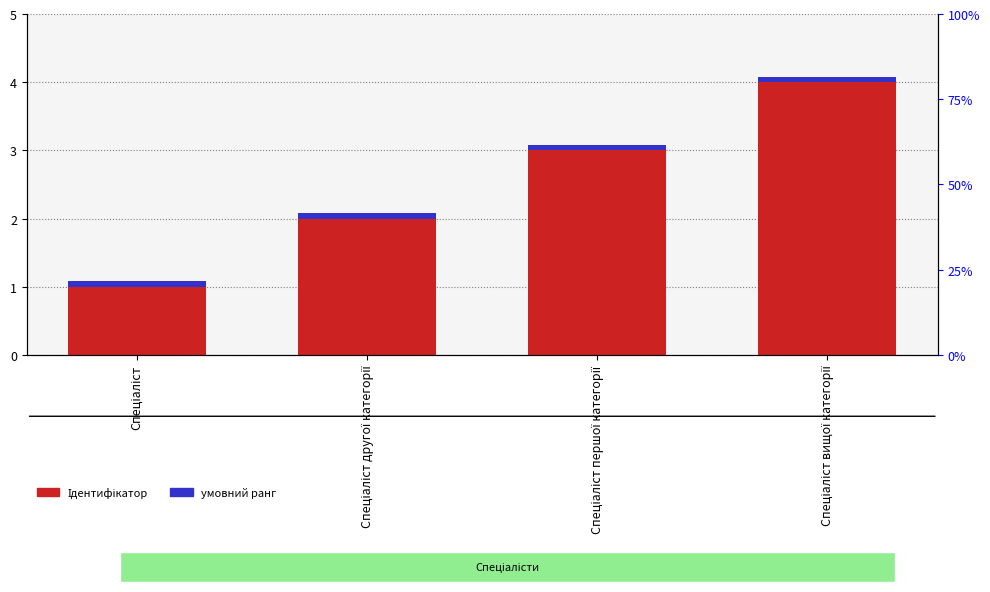

Which series has the largest total across all categories?

Ідентифікатор